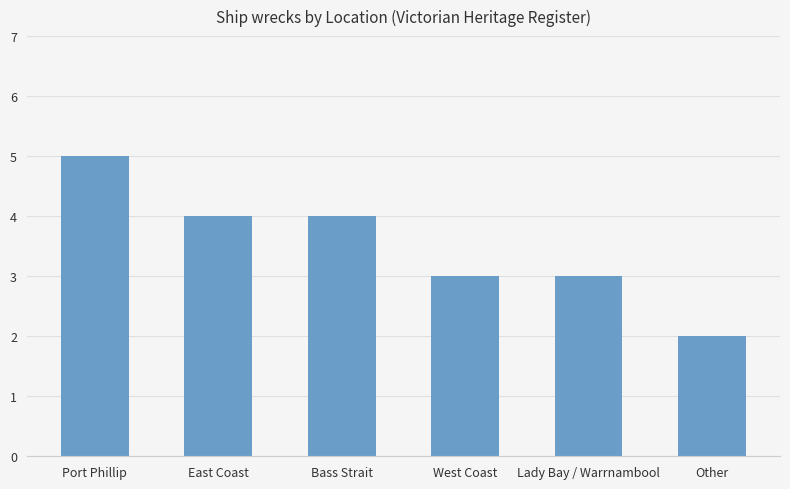

What is the average value?

4